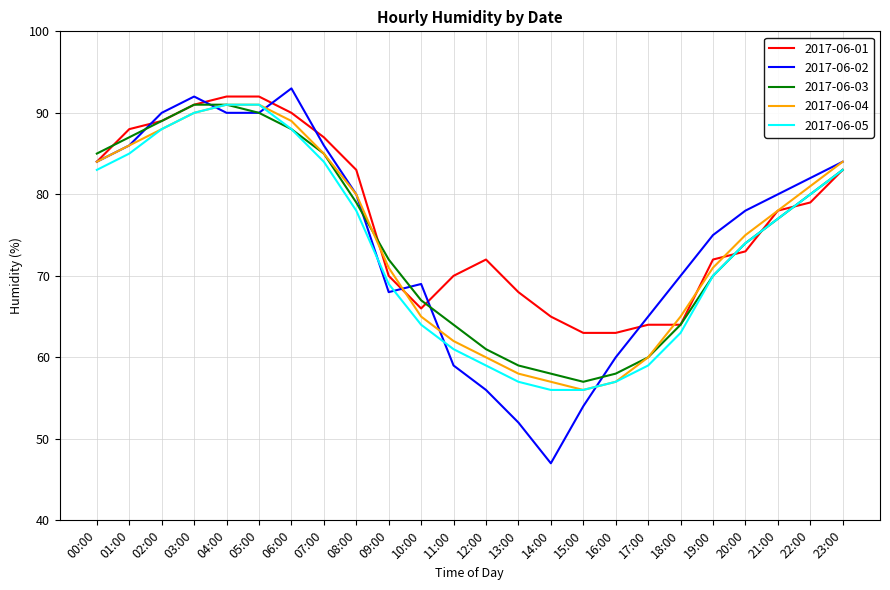

At which category does the chart reach its peak across all series?

06:00